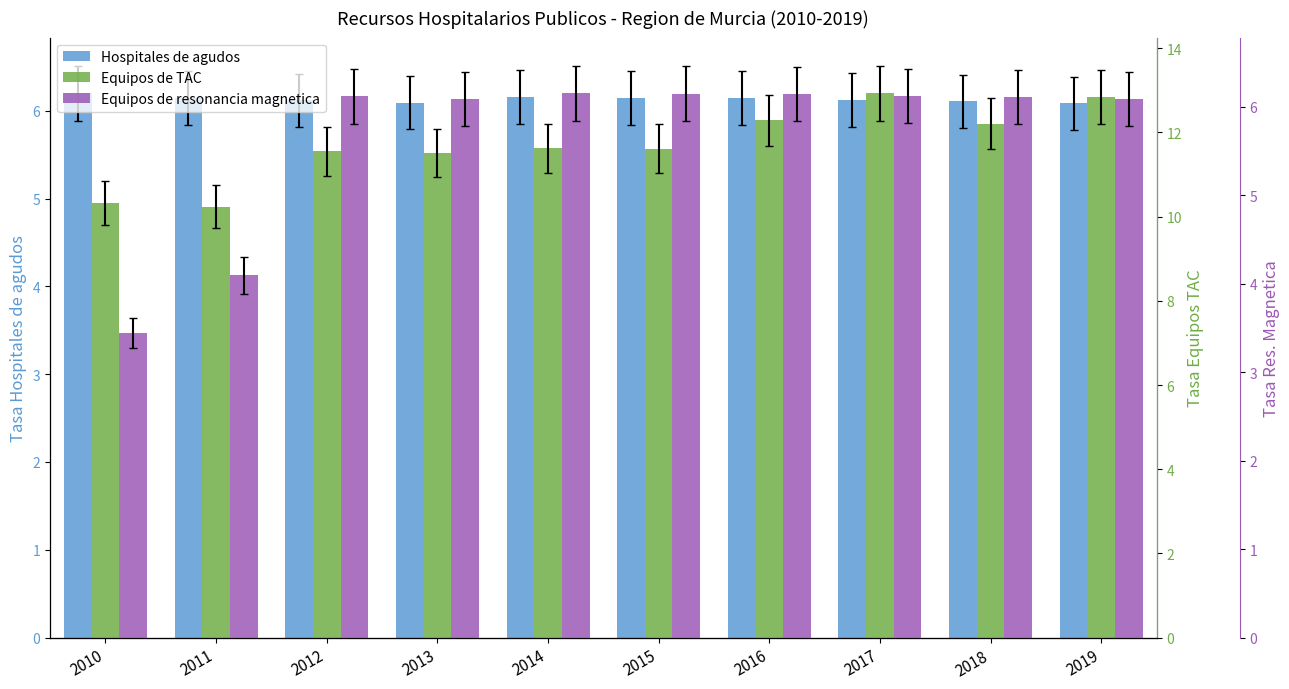

At which label does Equipos de TAC reach its minimum?

2011